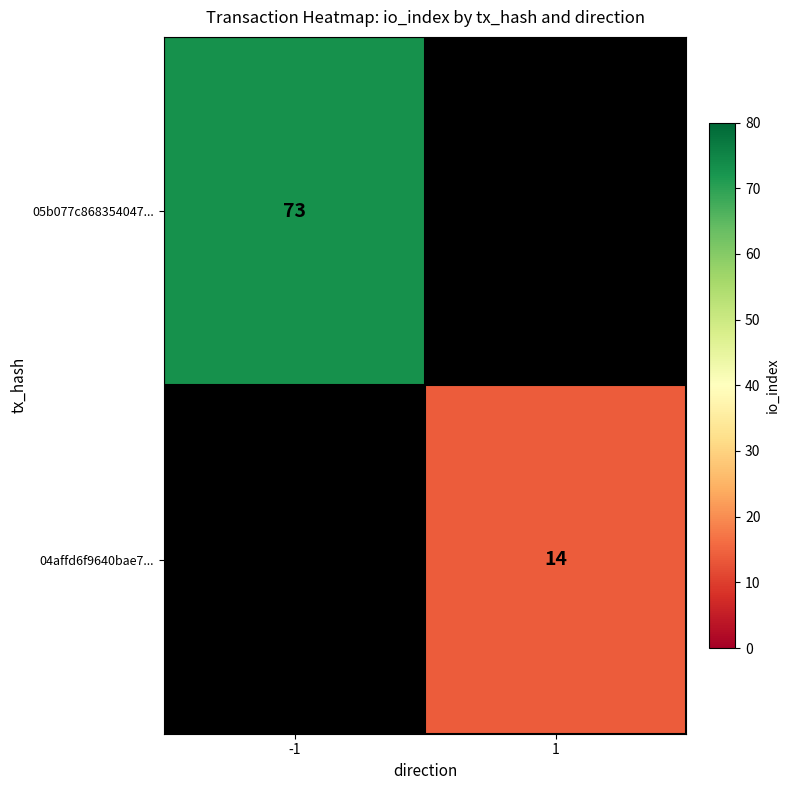

Is it true that 05b077c868354047... equals 73 at -1?

True